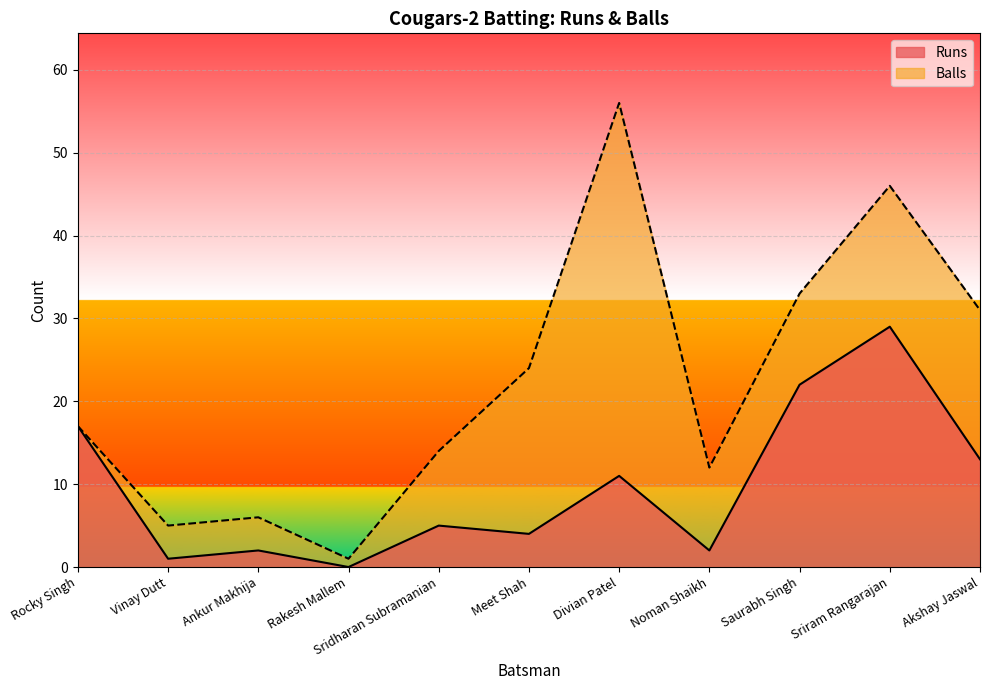

True or false: Runs and Balls cross at least once.

False